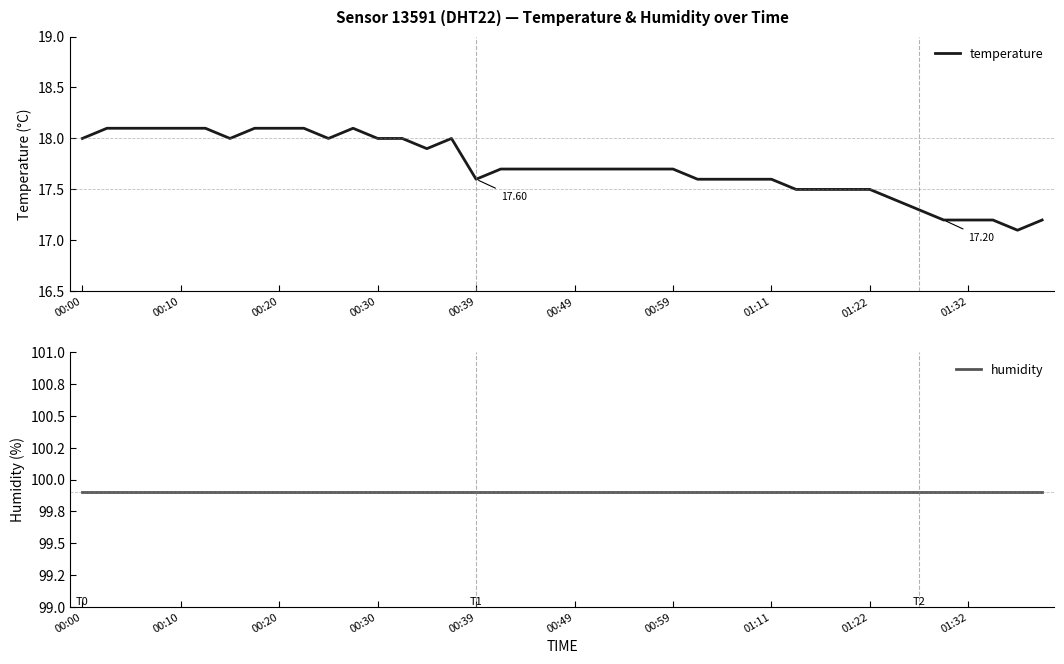

At which label does humidity reach its peak?

00:00